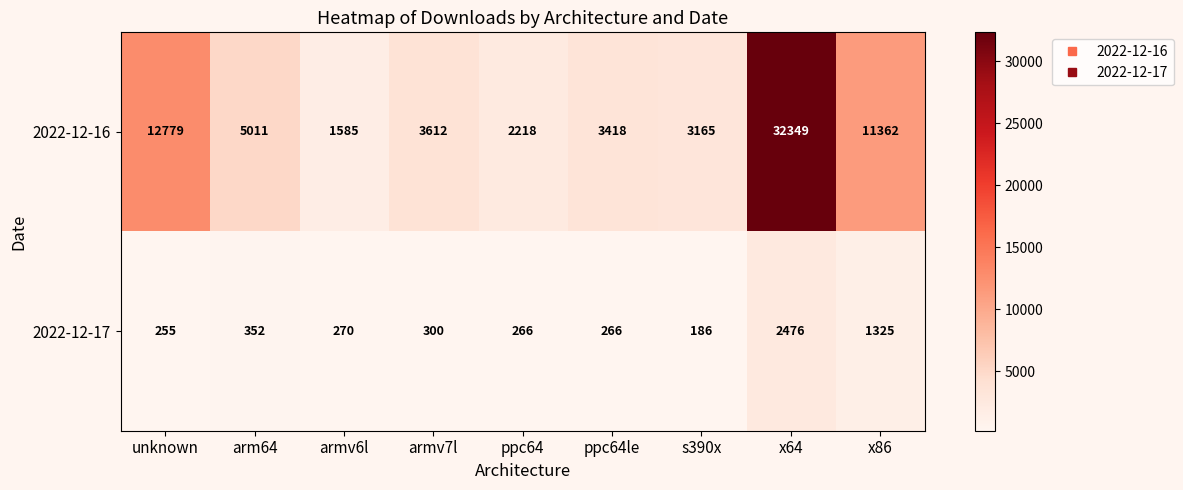

At which label is 2022-12-17 closest to 1331?

x86